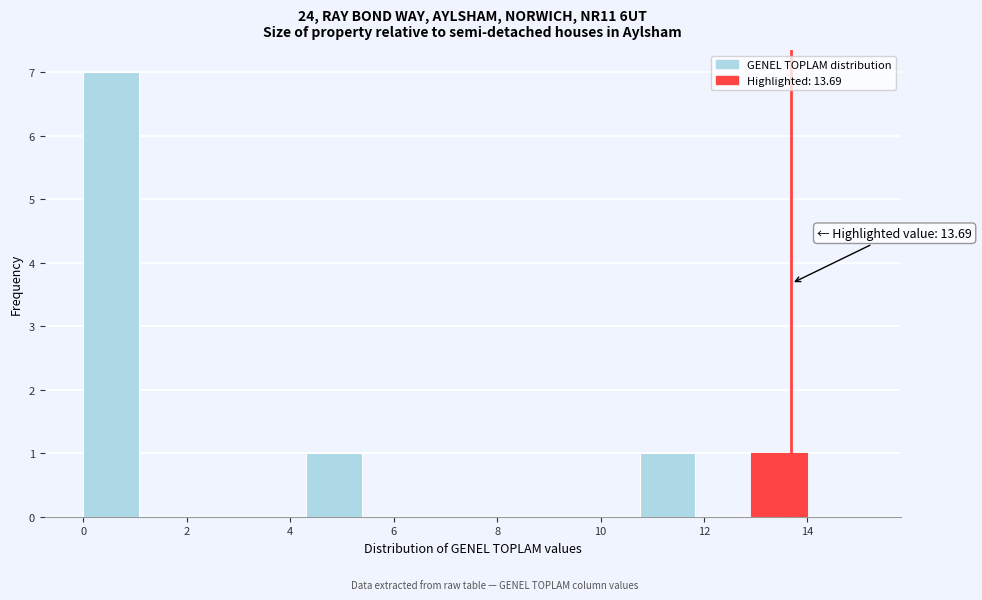

Over which range of the x-axis is the bar tallest?

0.0 to 1.0